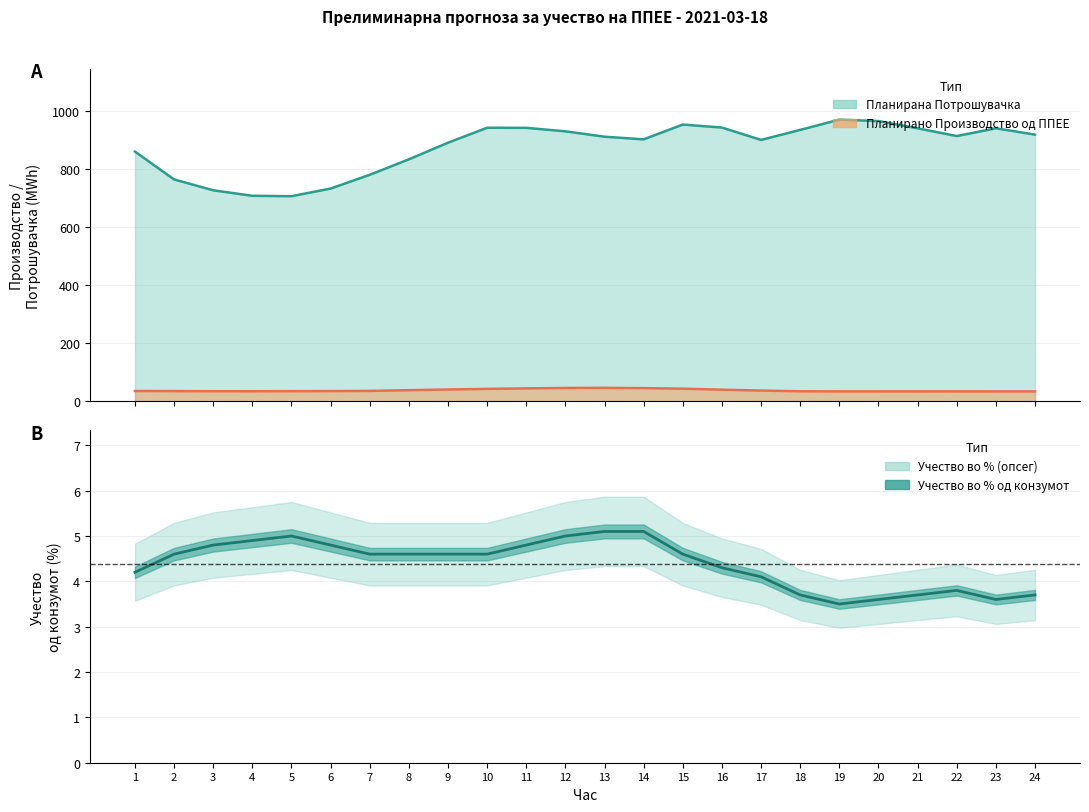

At which label is the value closest to 4?

17